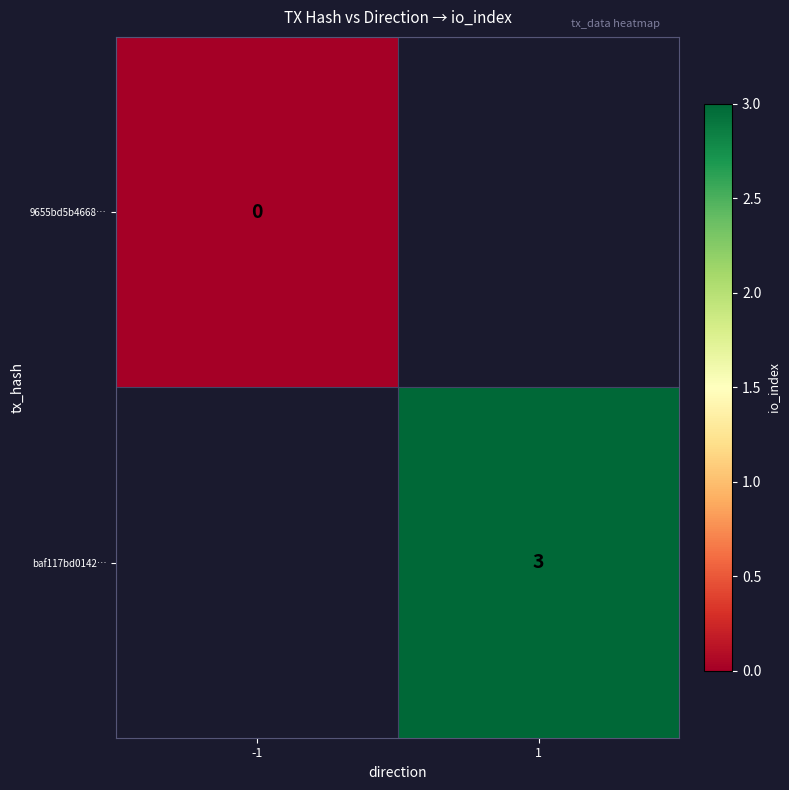

List the labels in order of 9655bd5b4668… value, largest first.

-1, 1